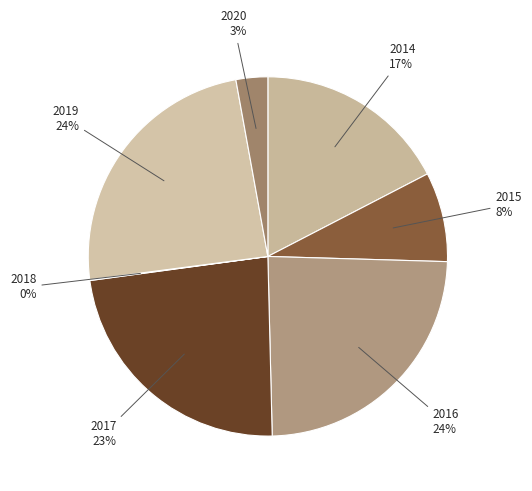

Does any single category account for the majority?

No